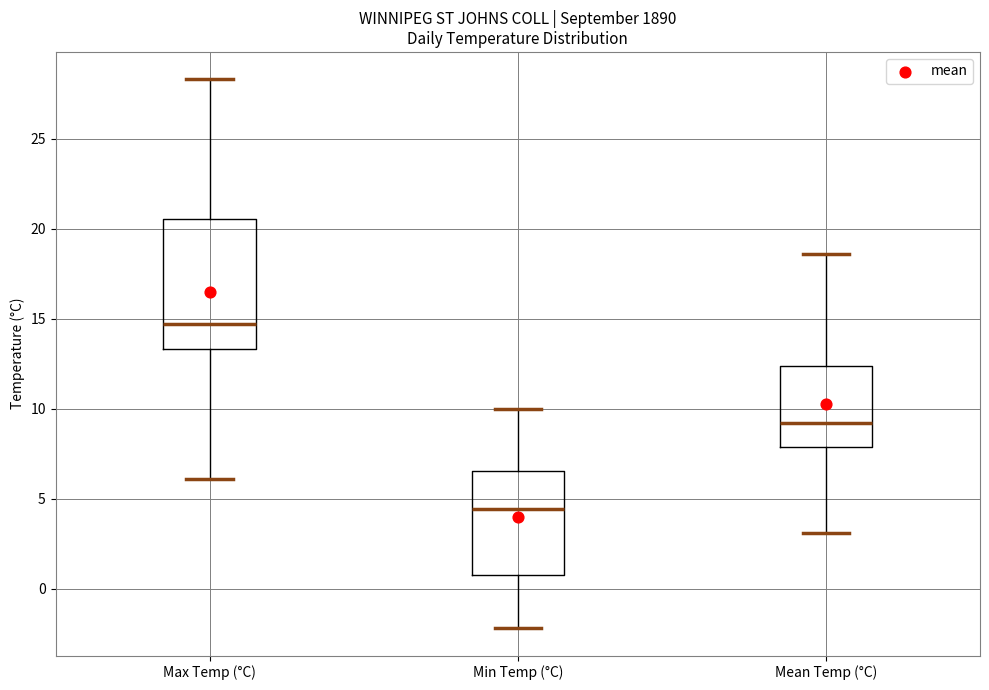

Comparing the boxes themselves (not the whiskers), which one is the tallest?

Max Temp (°C)